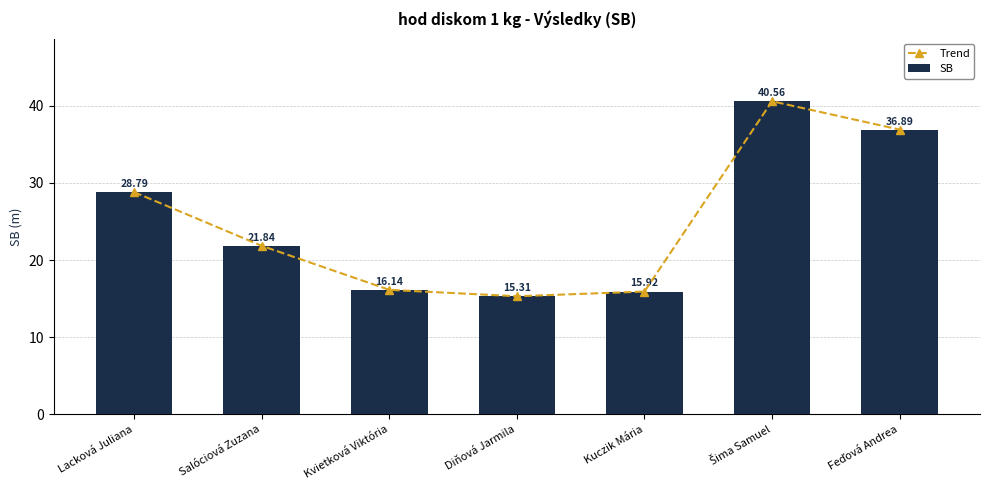

Is it true that Trend equals 16.1 at Kvietková Viktória?

True